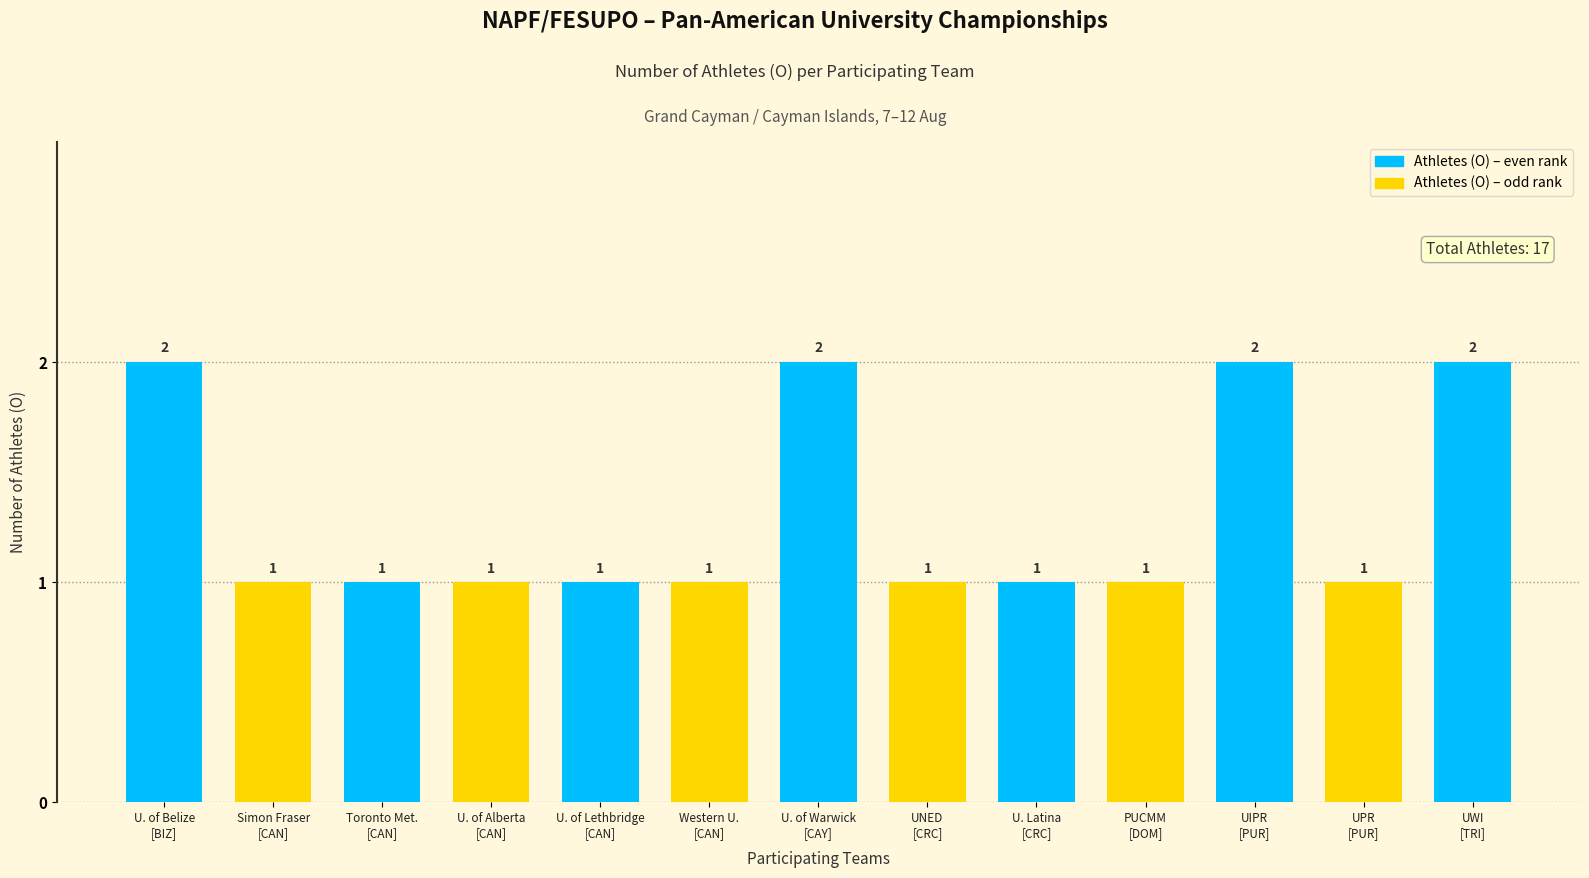

What is the sum of all values?

17